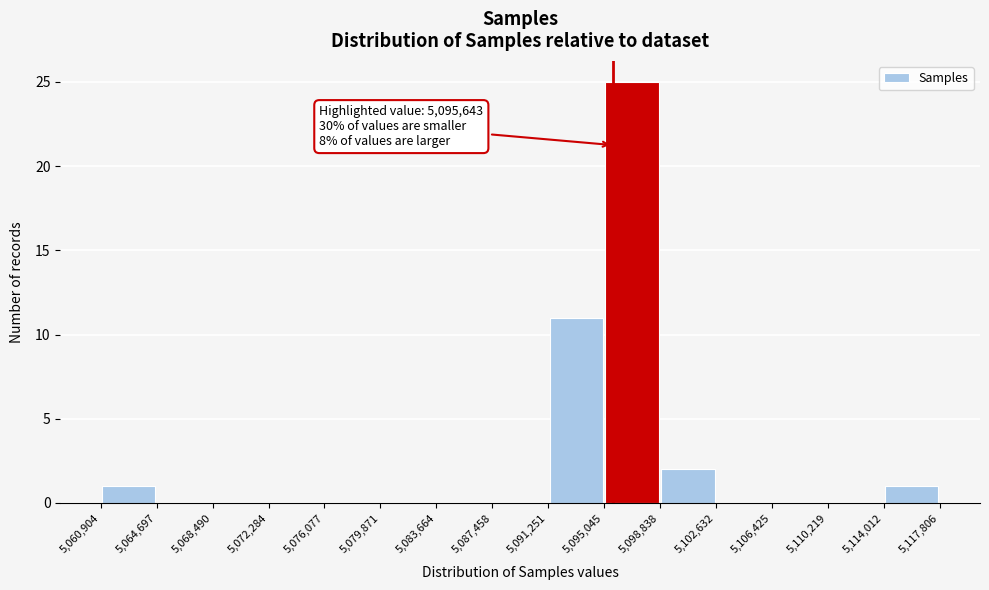

Over which range of the x-axis is the bar tallest?

5,095,045 to 5,098,838